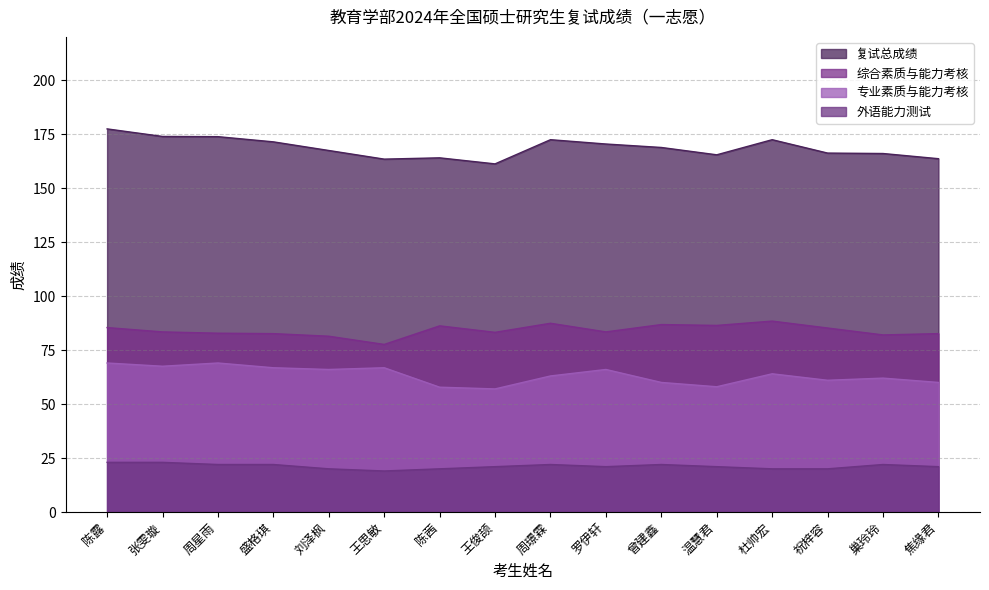

At which label does 综合素质与能力考核 first exceed 83?

陈露